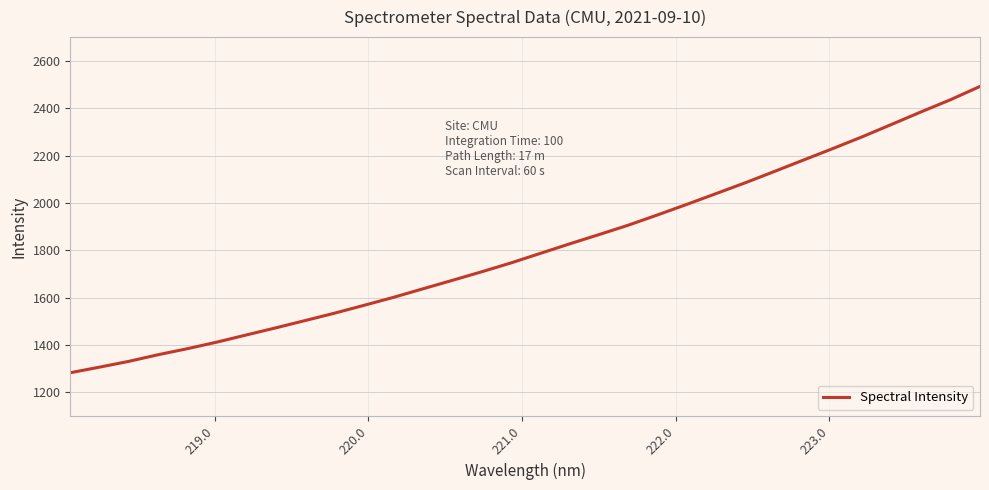

What is the difference between the second highest and second lowest values?

1129.1